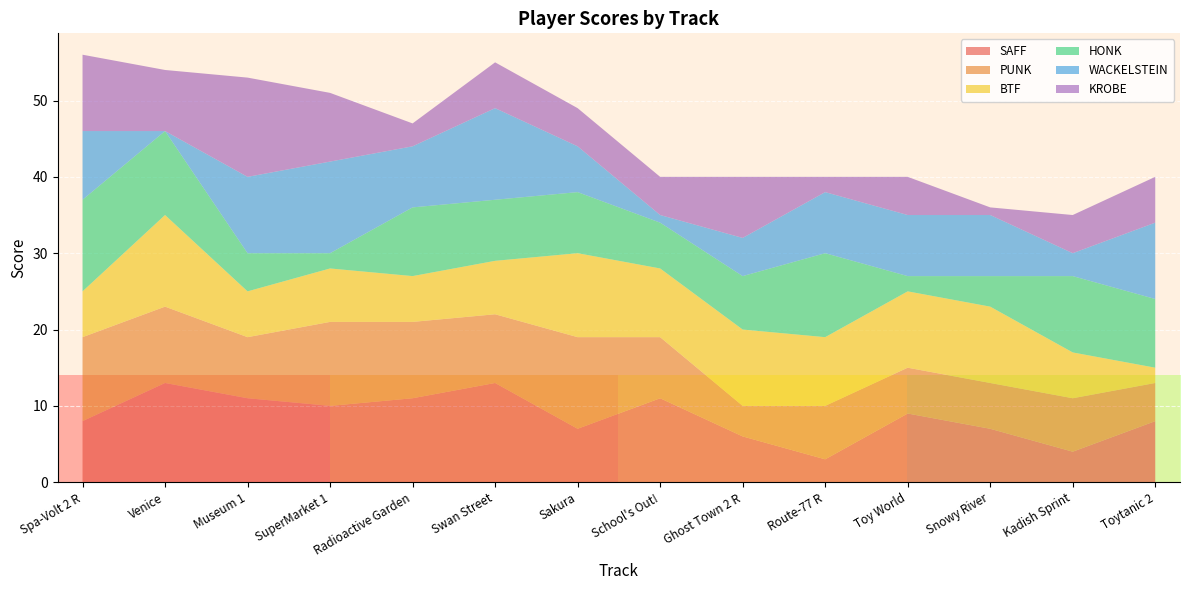

Reading right to left, extract all data points from this chart.

SAFF: Toytanic 2=8	Kadish Sprint=4	Snowy River=7	Toy World=9	Route-77 R=3	Ghost Town 2 R=6	School's Out!=11	Sakura=7	Swan Street=13	Radioactive Garden=11	SuperMarket 1=10	Museum 1=11	Venice=13	Spa-Volt 2 R=8
PUNK: Toytanic 2=5	Kadish Sprint=7	Snowy River=6	Toy World=6	Route-77 R=7	Ghost Town 2 R=4	School's Out!=8	Sakura=12	Swan Street=9	Radioactive Garden=10	SuperMarket 1=11	Museum 1=8	Venice=10	Spa-Volt 2 R=11
BTF: Toytanic 2=2	Kadish Sprint=6	Snowy River=10	Toy World=10	Route-77 R=9	Ghost Town 2 R=10	School's Out!=9	Sakura=11	Swan Street=7	Radioactive Garden=6	SuperMarket 1=7	Museum 1=6	Venice=12	Spa-Volt 2 R=6
HONK: Toytanic 2=9	Kadish Sprint=10	Snowy River=4	Toy World=2	Route-77 R=11	Ghost Town 2 R=7	School's Out!=6	Sakura=8	Swan Street=8	Radioactive Garden=9	SuperMarket 1=2	Museum 1=5	Venice=11	Spa-Volt 2 R=12
WACKELSTEIN: Toytanic 2=10	Kadish Sprint=3	Snowy River=8	Toy World=8	Route-77 R=8	Ghost Town 2 R=5	School's Out!=1	Sakura=6	Swan Street=12	Radioactive Garden=8	SuperMarket 1=12	Museum 1=10	Venice=0	Spa-Volt 2 R=9
KROBE: Toytanic 2=6	Kadish Sprint=5	Snowy River=1	Toy World=5	Route-77 R=2	Ghost Town 2 R=8	School's Out!=5	Sakura=5	Swan Street=6	Radioactive Garden=3	SuperMarket 1=9	Museum 1=13	Venice=8	Spa-Volt 2 R=10